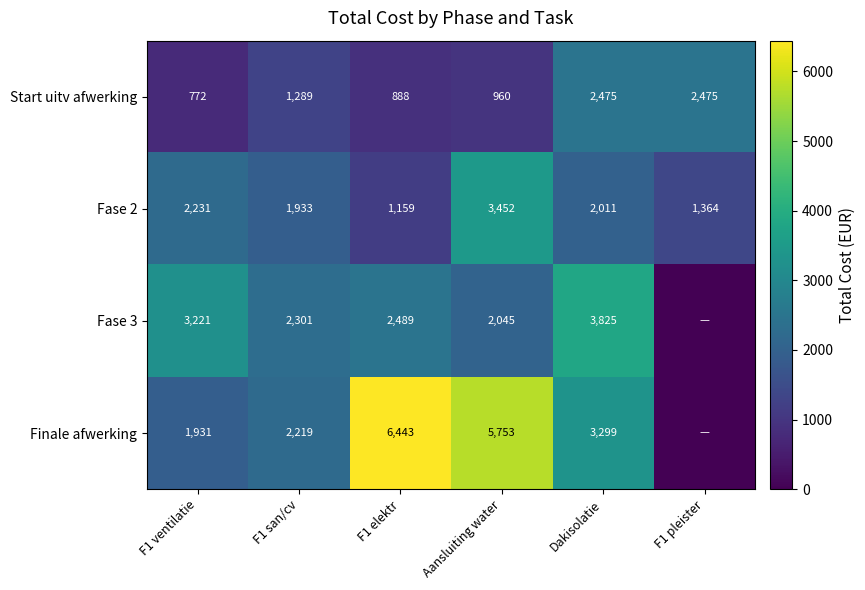

At how many categories does at least one series exceed 3238?

3